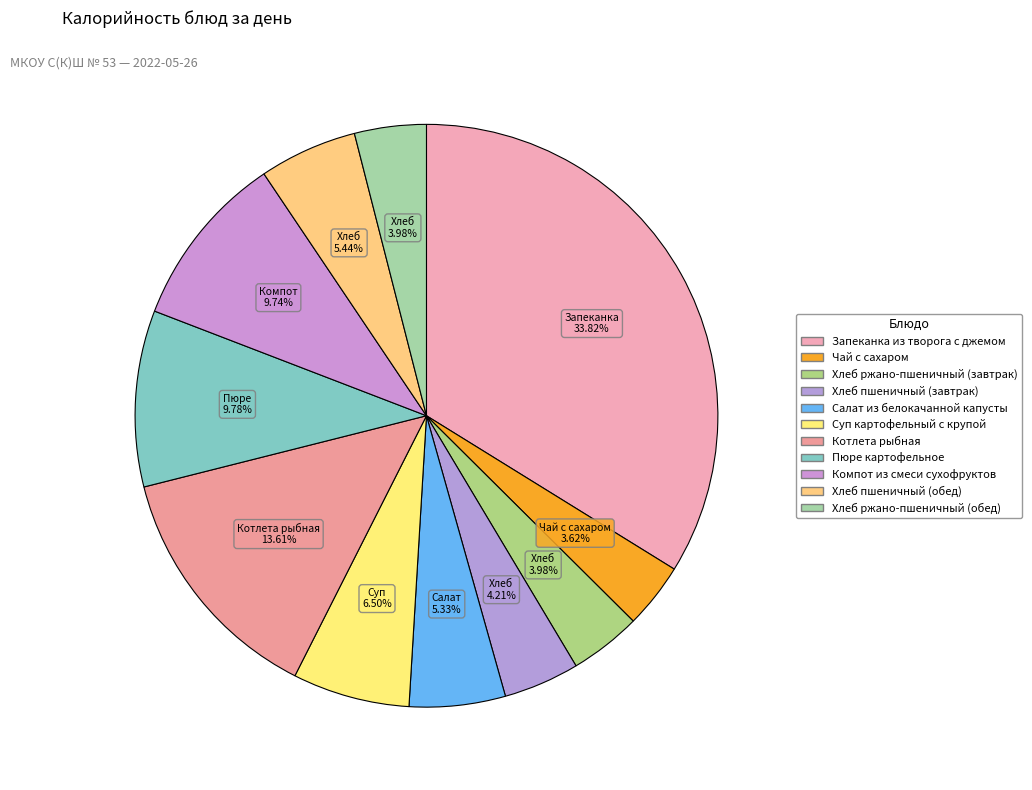

How many segments does this pie chart have?

11